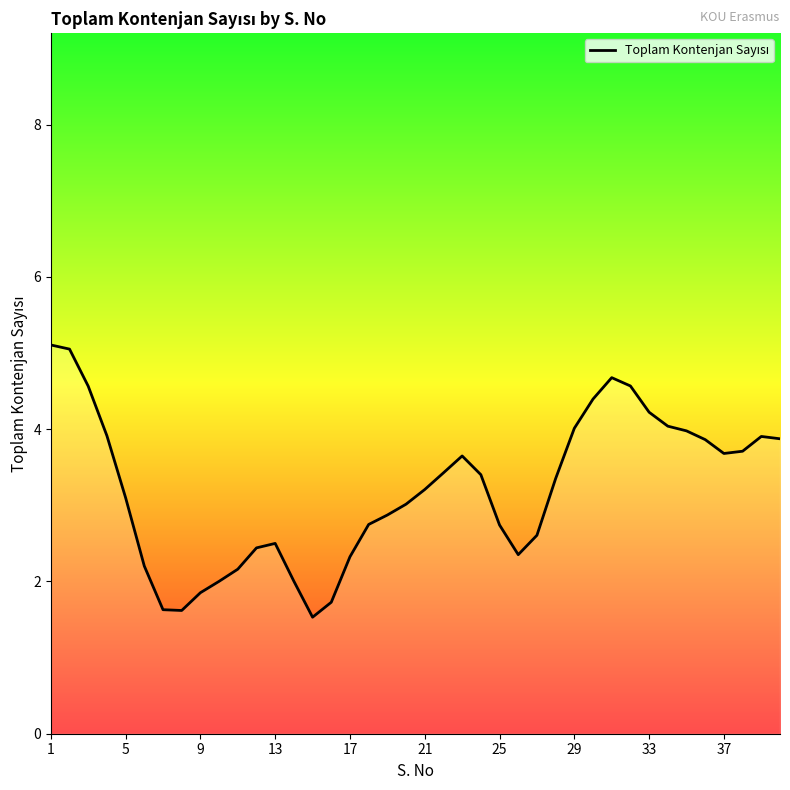

What is the smallest value displayed?

1.5